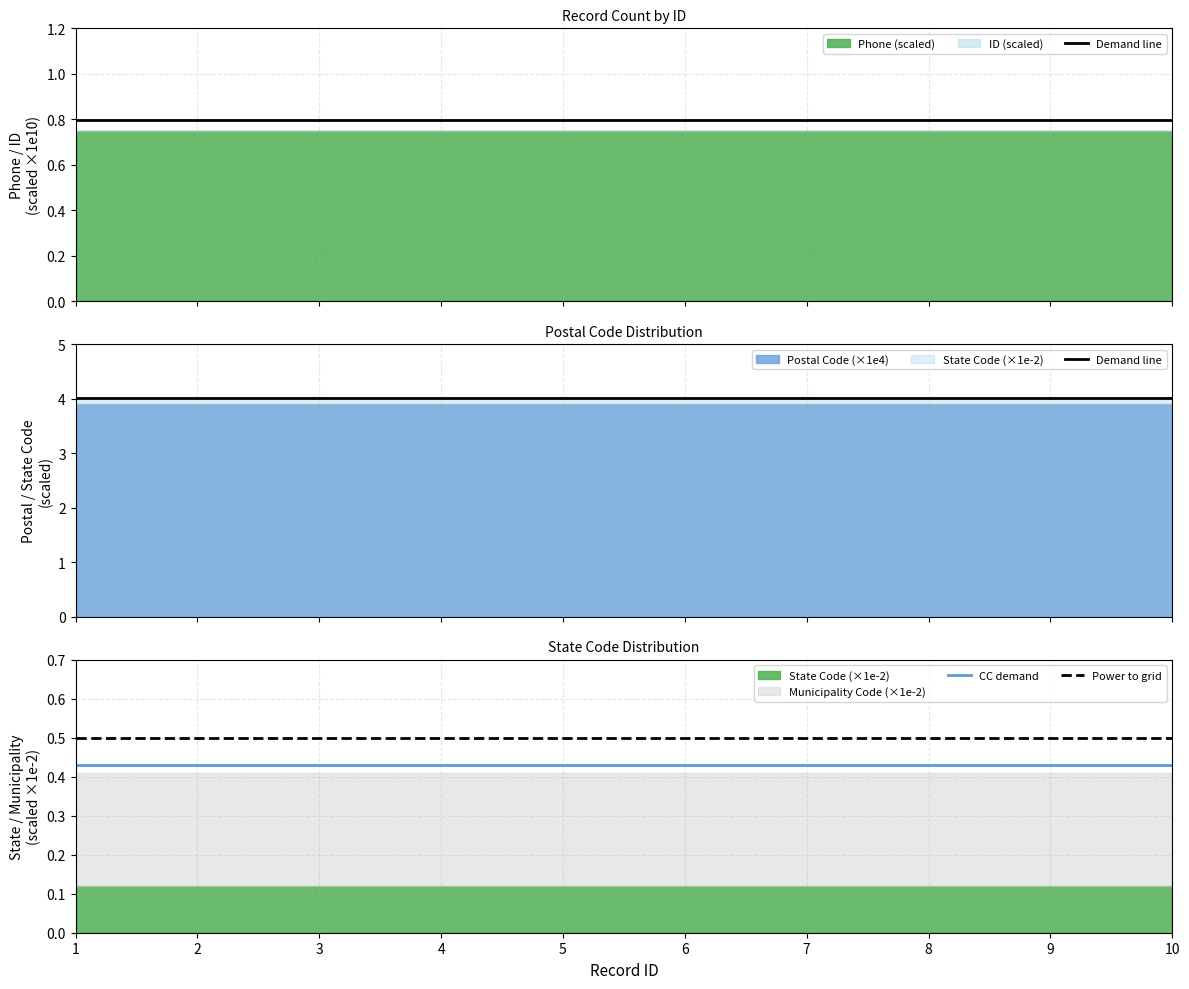

True or false: CC demand and Demand line intersect in this chart.

False